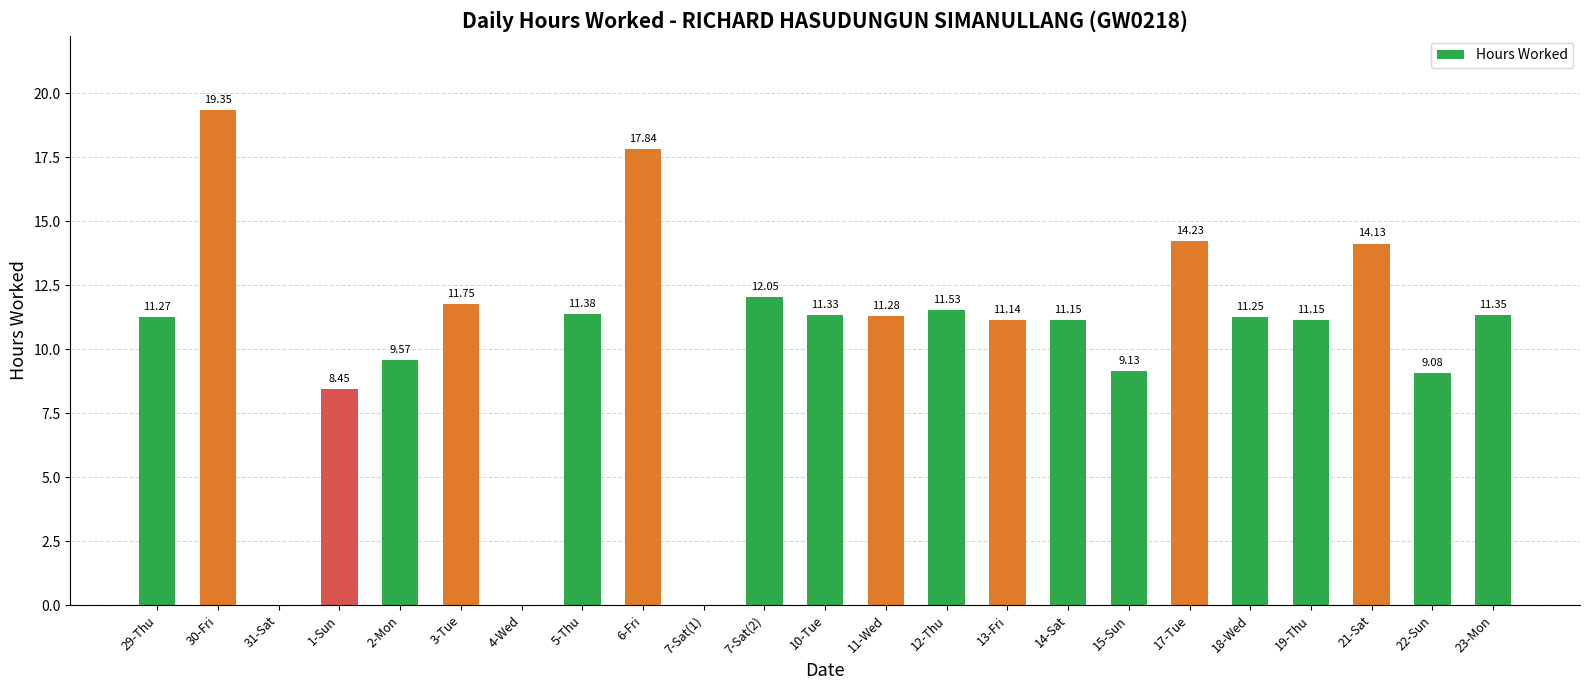

What is the ratio of the value at 5-Thu to the value at 7-Sat(2)?

0.9